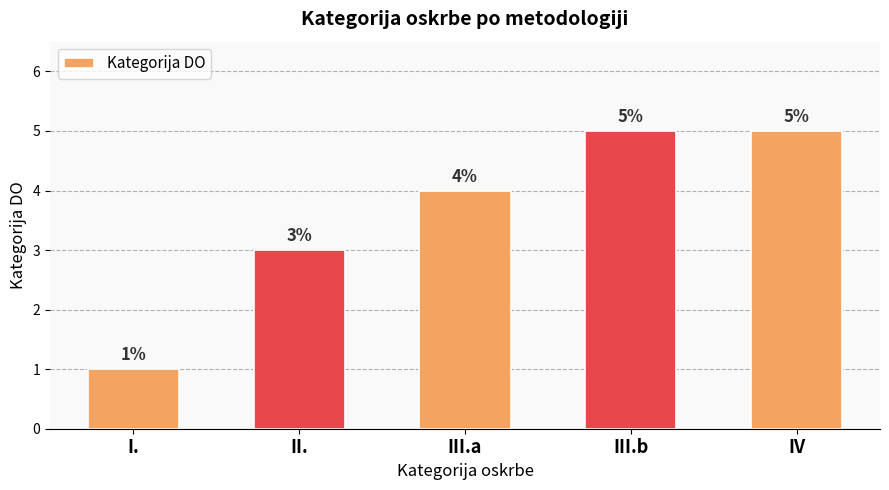

Count the number of categories in the chart.

5